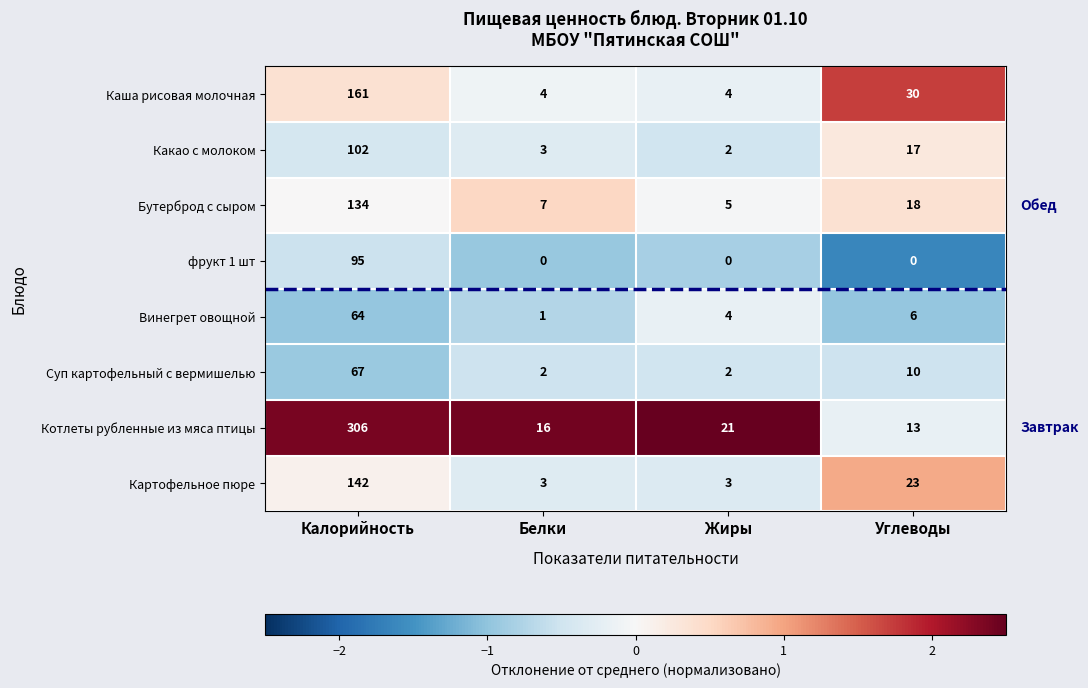

How many series are shown in this chart?

8